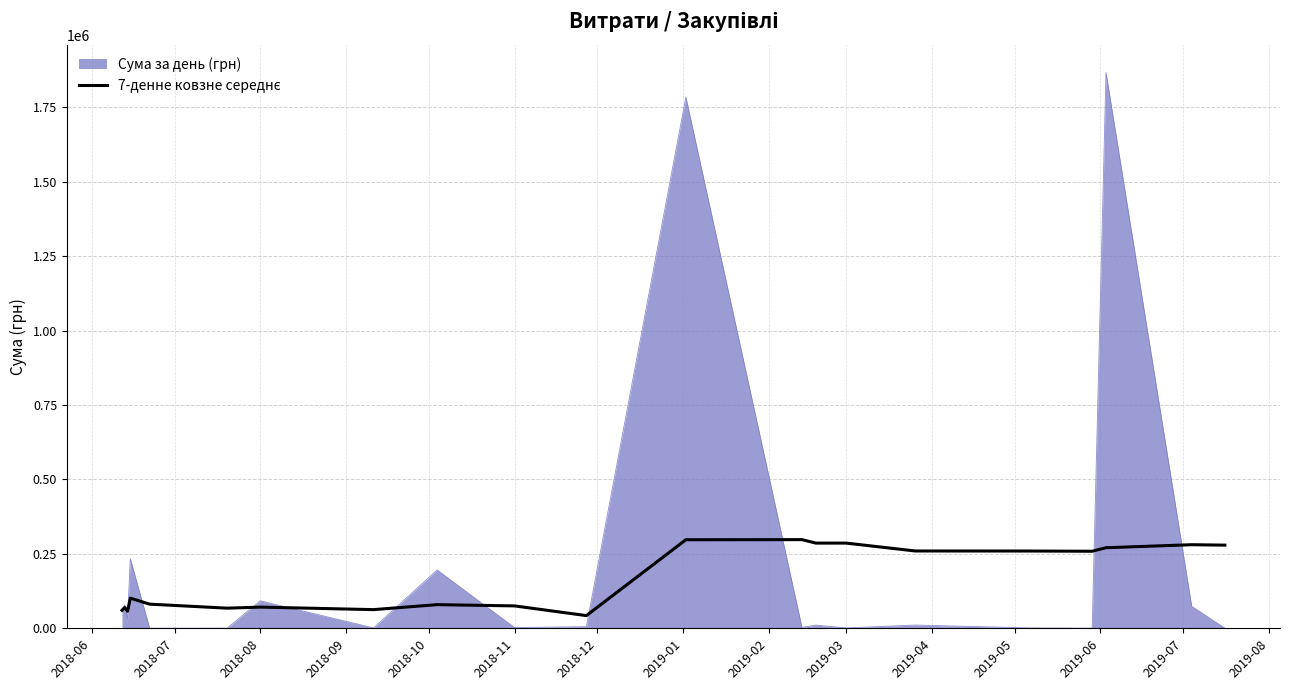

Which series has the widest spread of values?

Сума за день (грн)